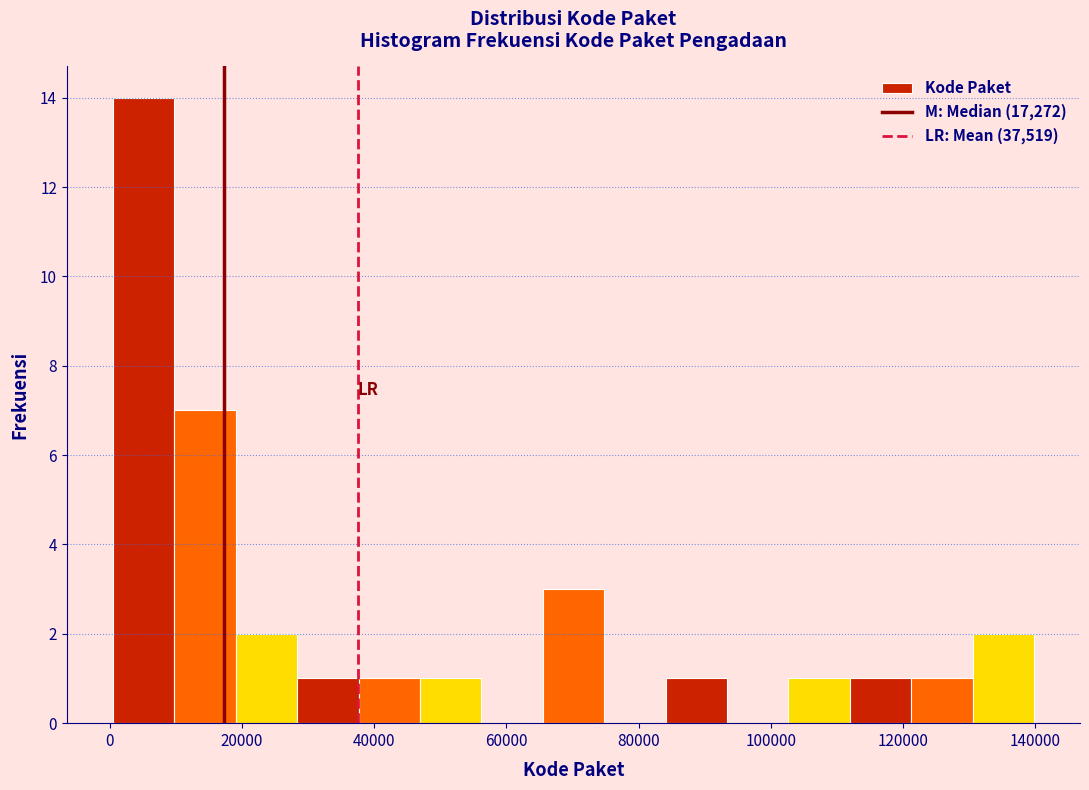

Which range on the x-axis has the tallest bar?

0 to 10000